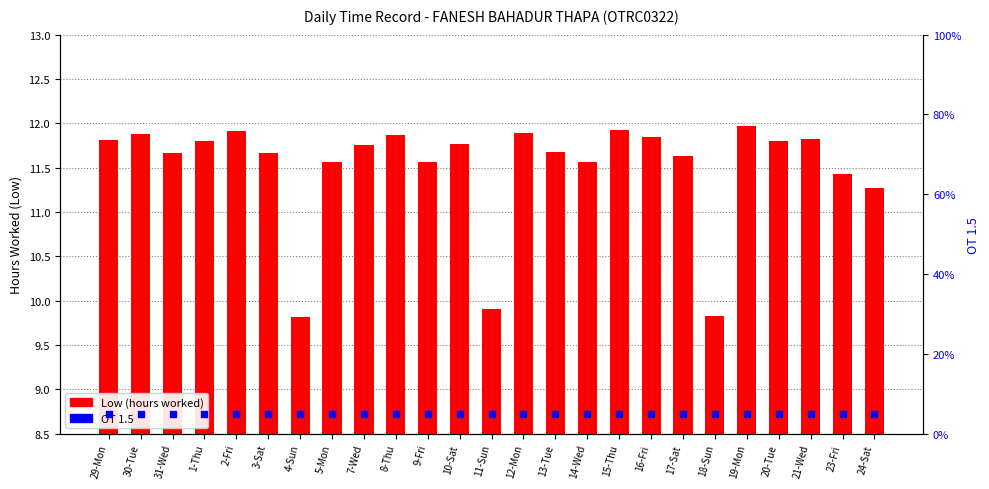

What are all the series names shown in the legend?

Low (hours worked), OT 1.5